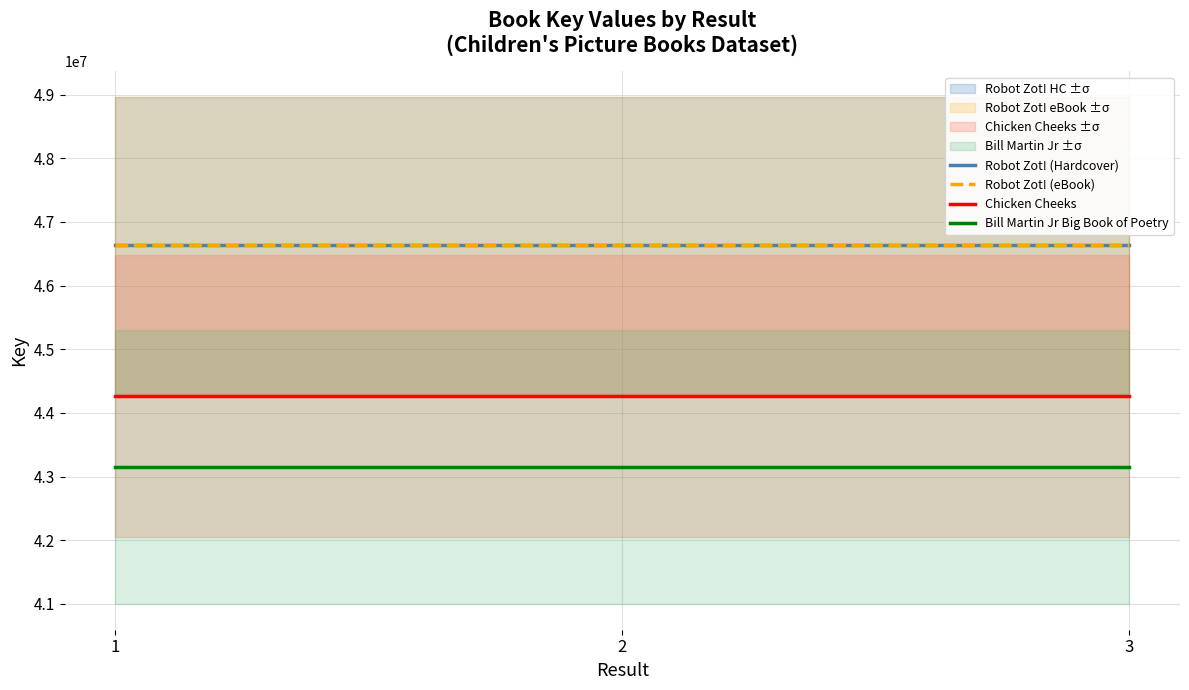

At which category is the sum across all series the highest?

1